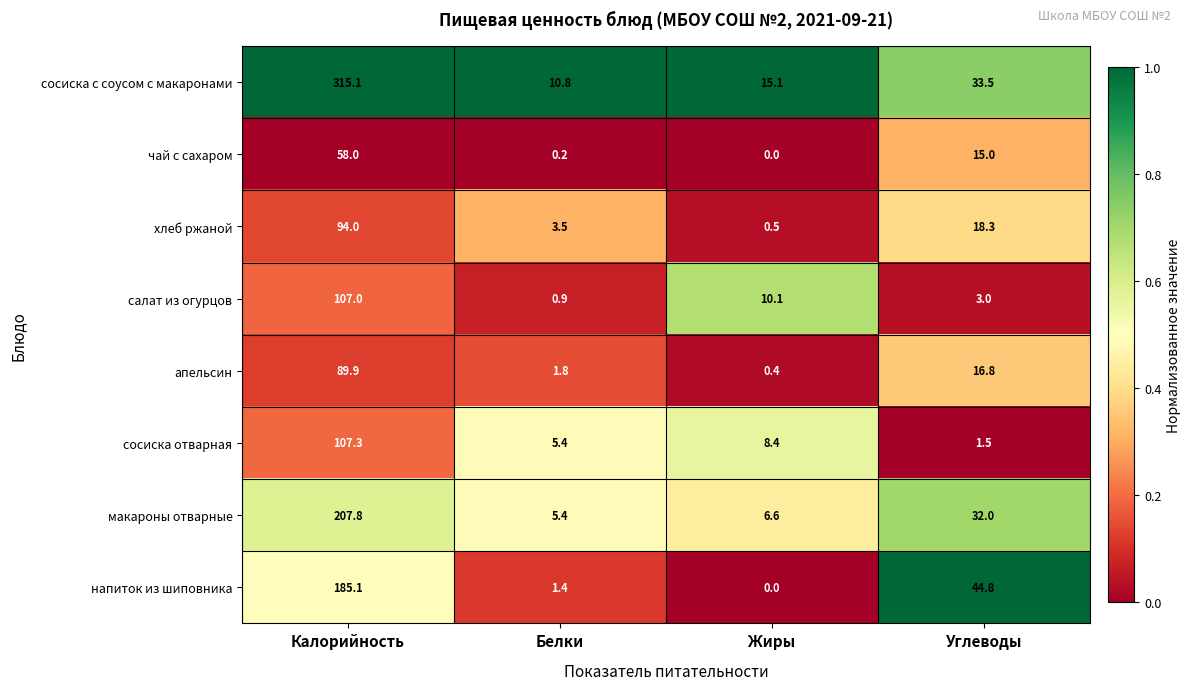

The хлеб ржаной series shows 32.2 at Углеводы. True or false?

False